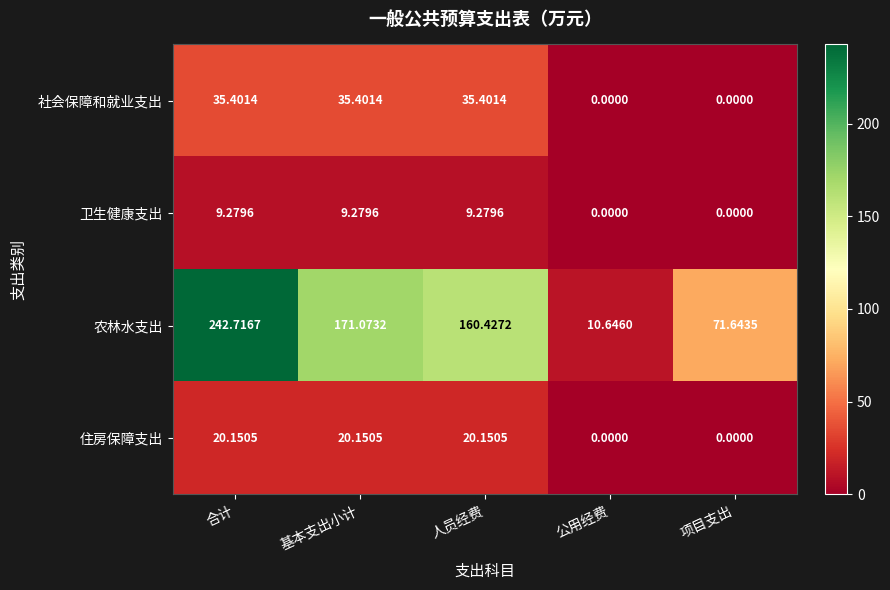

Which series has the largest range (max minus min)?

农林水支出